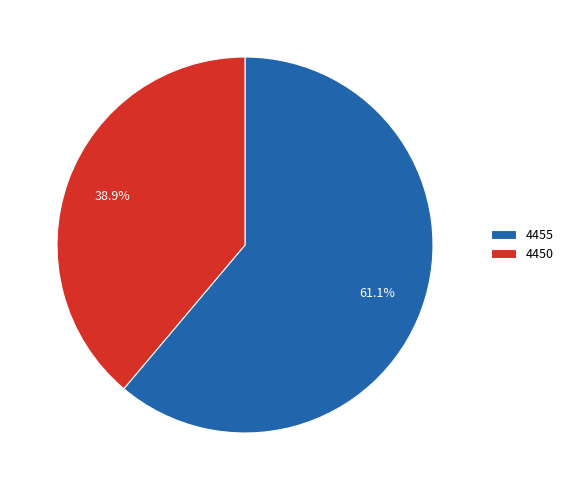

Which slice is the largest?

4455